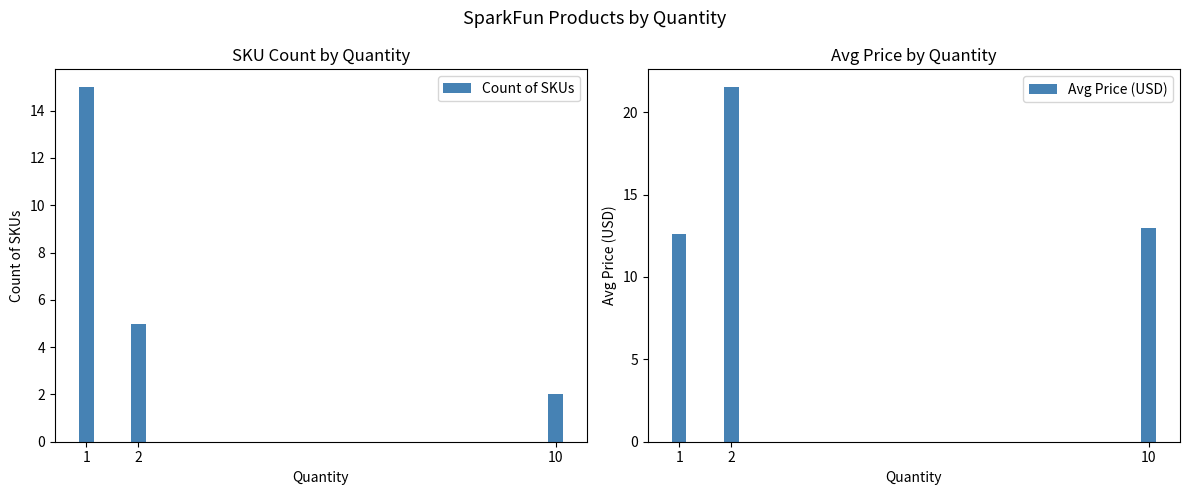

What is the highest value of the Avg Price (USD) series?

21.5